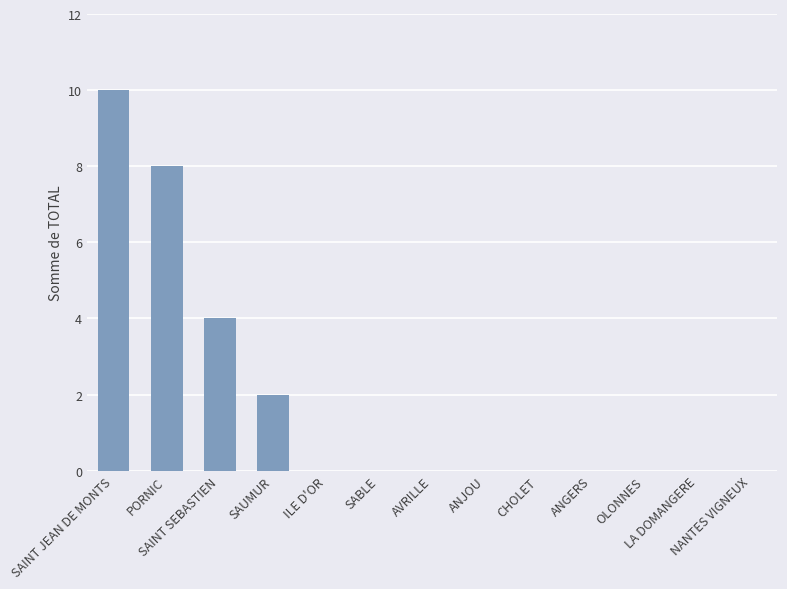

What is the greatest value displayed?

10